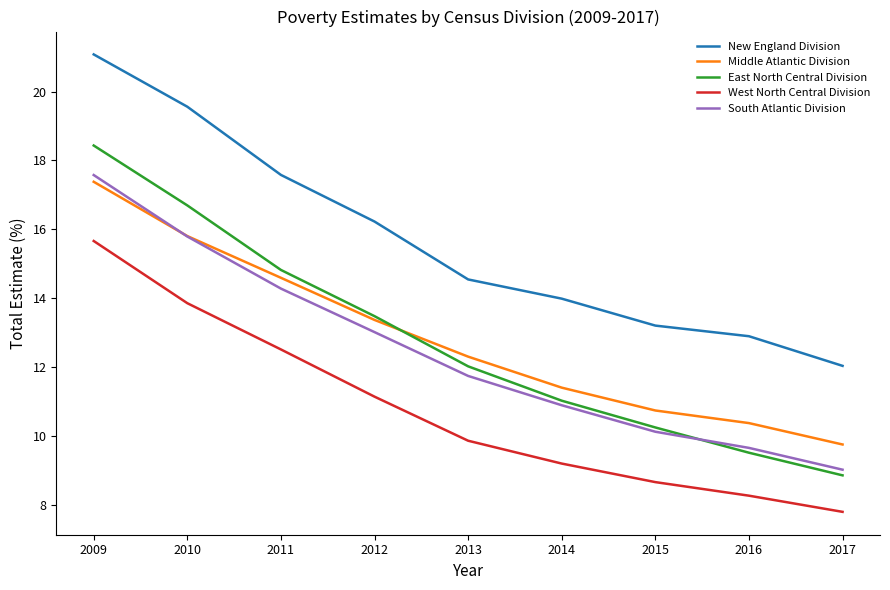

Which series has the largest total across all categories?

New England Division